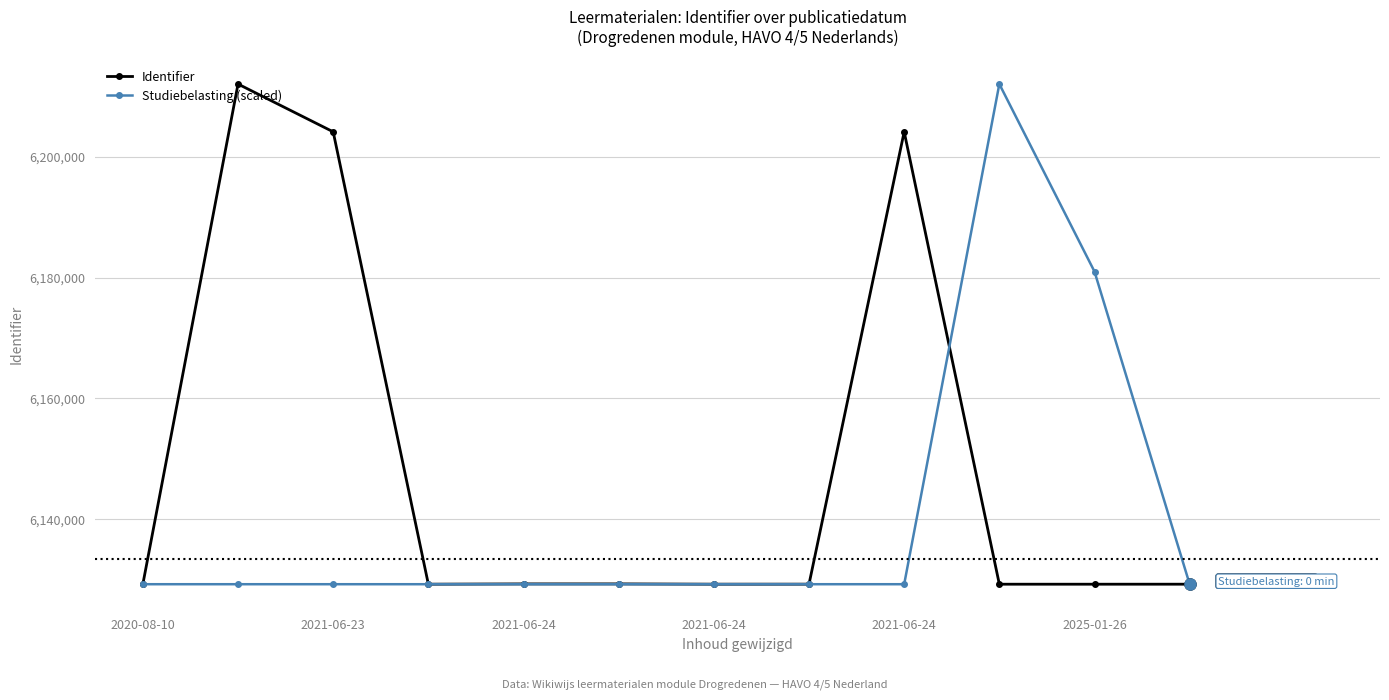

List the series in order of their overall mean, highest first.

Identifier, Studiebelasting (scaled)